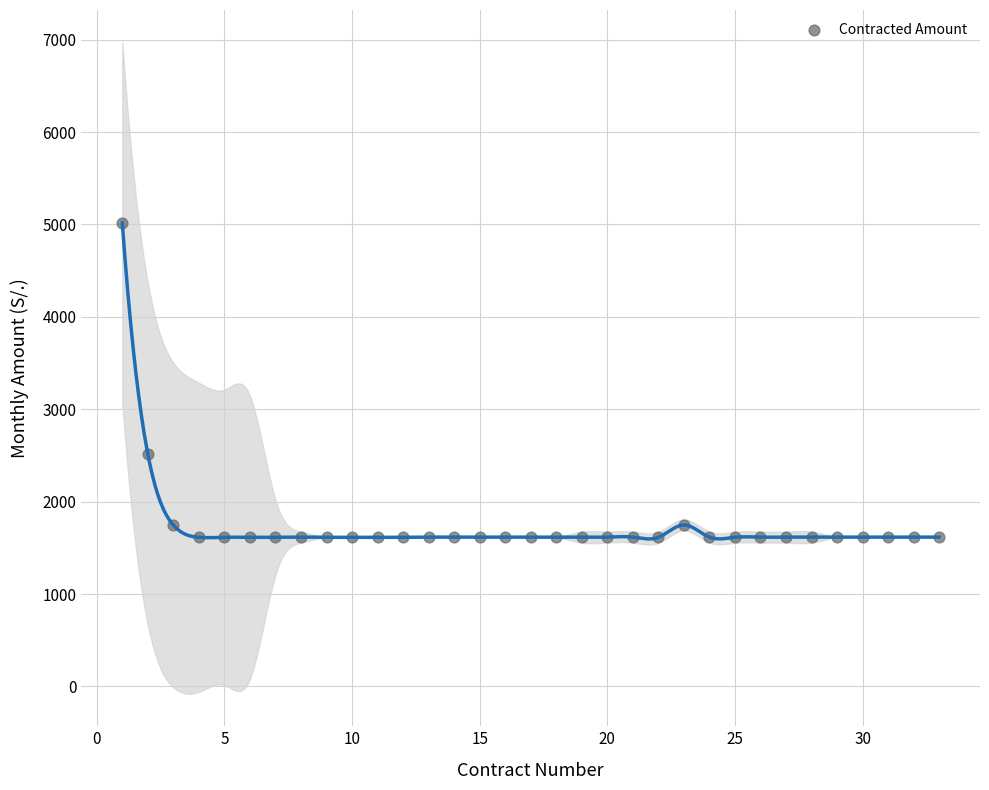

What Y value in the scatter plot is closest to 3315?

2516